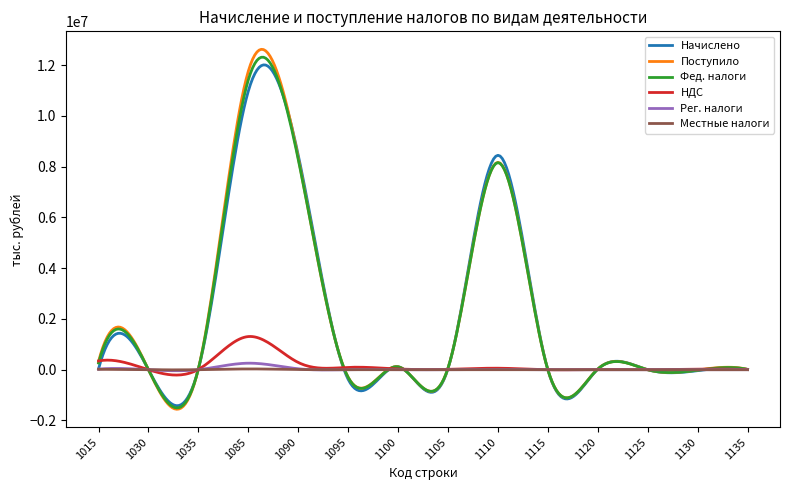

Does the chart display data point markers on the line(s)?

No